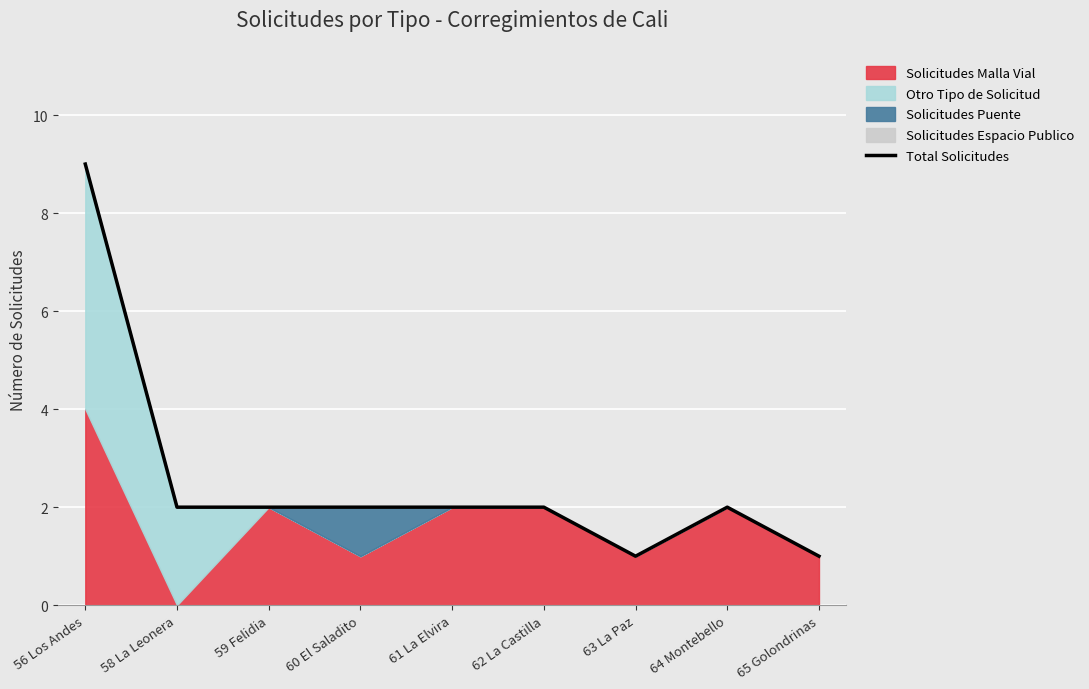

What is the sum of all values?

23